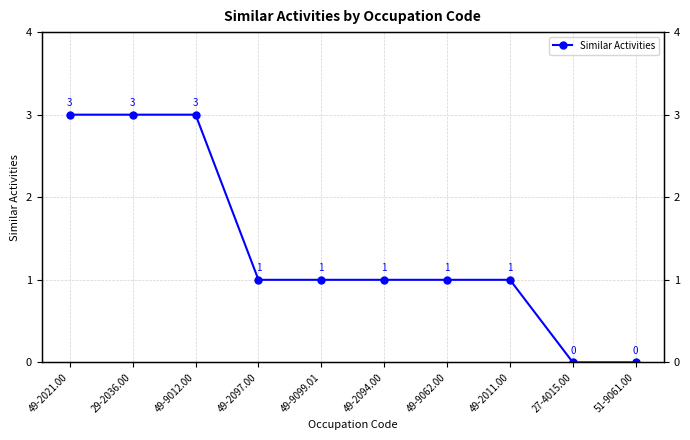

Rank the categories by value from highest to lowest.

49-2021.00, 29-2036.00, 49-9012.00, 49-2097.00, 49-9099.01, 49-2094.00, 49-9062.00, 49-2011.00, 27-4015.00, 51-9061.00